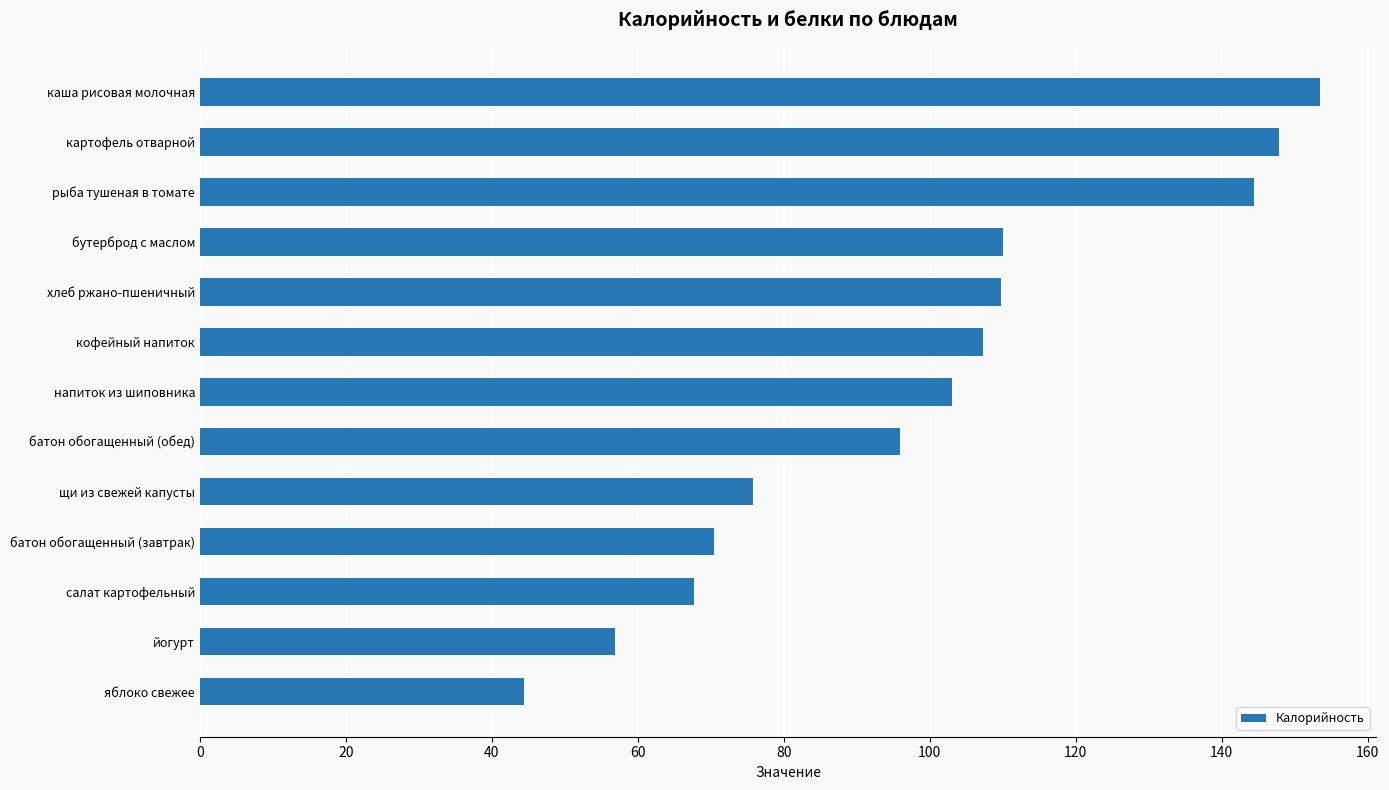

Is it true that the value at напиток из шиповника is 103.1?

True